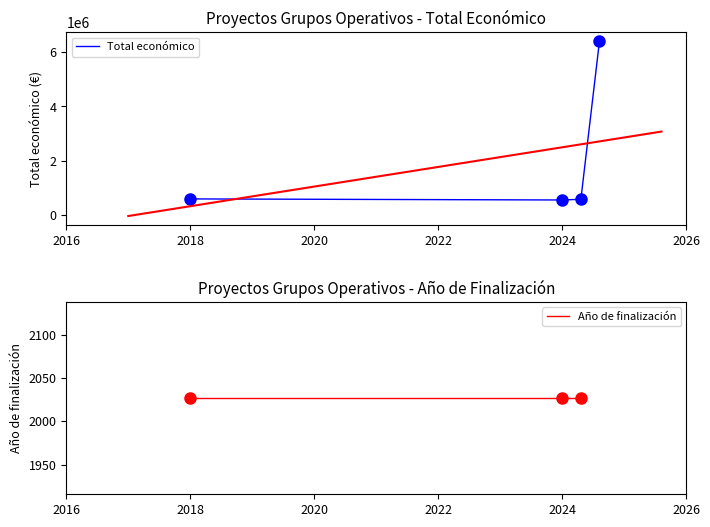

True or false: Año de finalización and Total económico cross at least once.

False